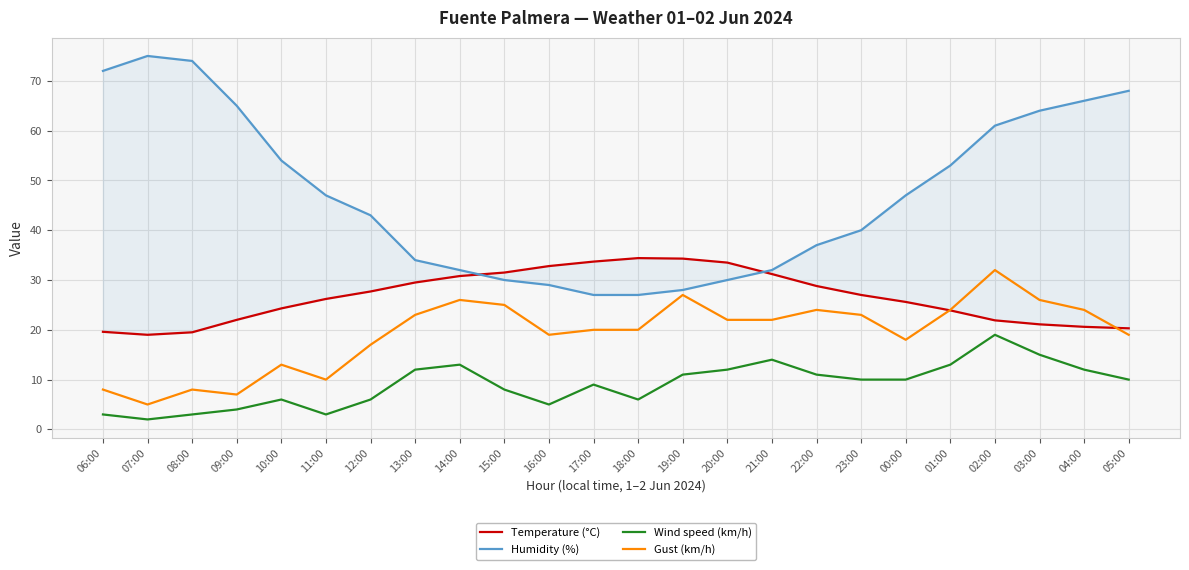

Rank the categories by Humidity (%) value from highest to lowest.

07:00, 08:00, 06:00, 05:00, 04:00, 09:00, 03:00, 02:00, 10:00, 01:00, 11:00, 00:00, 12:00, 23:00, 22:00, 13:00, 14:00, 21:00, 15:00, 20:00, 16:00, 19:00, 17:00, 18:00